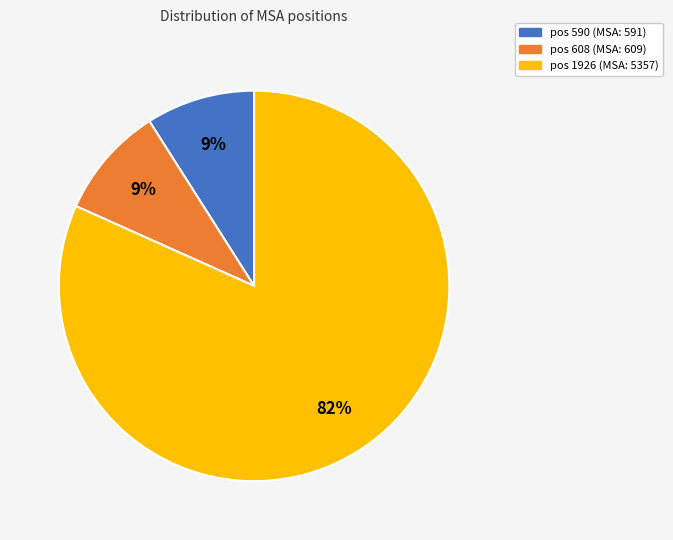

To the nearest percent, what is the difference between the largest and smallest slice percentages?

73%